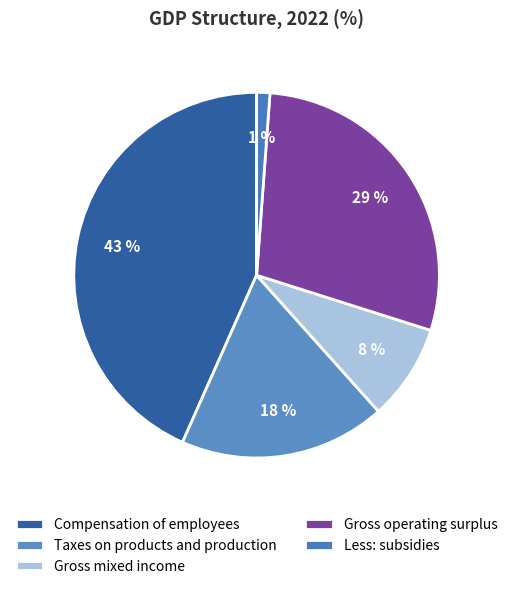

Is it true that Less: subsidies is 1% of the pie?

True